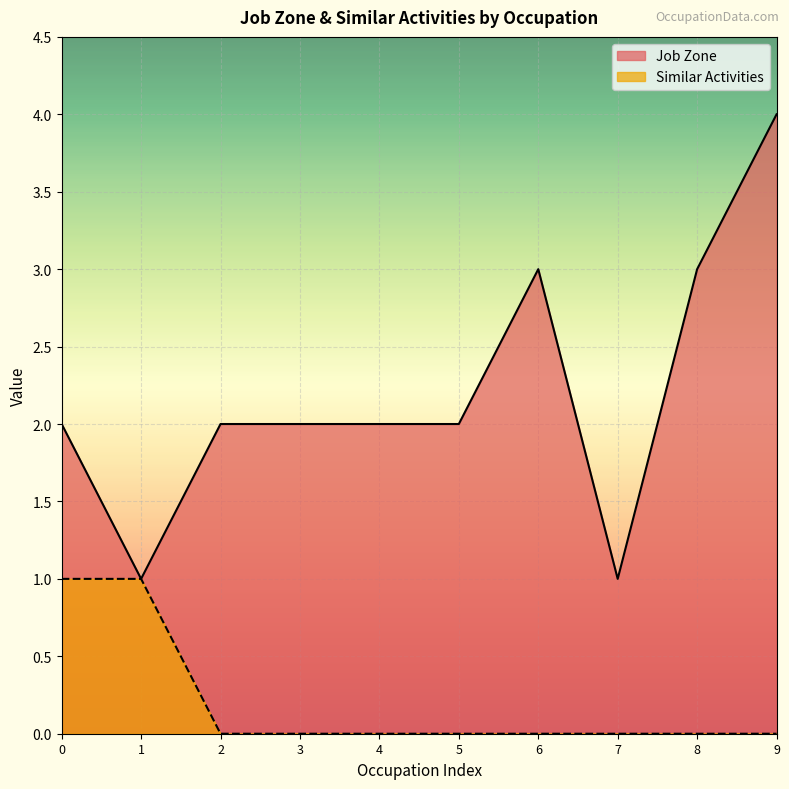

Rank the series at 6 from lowest to highest value.

Similar Activities, Job Zone